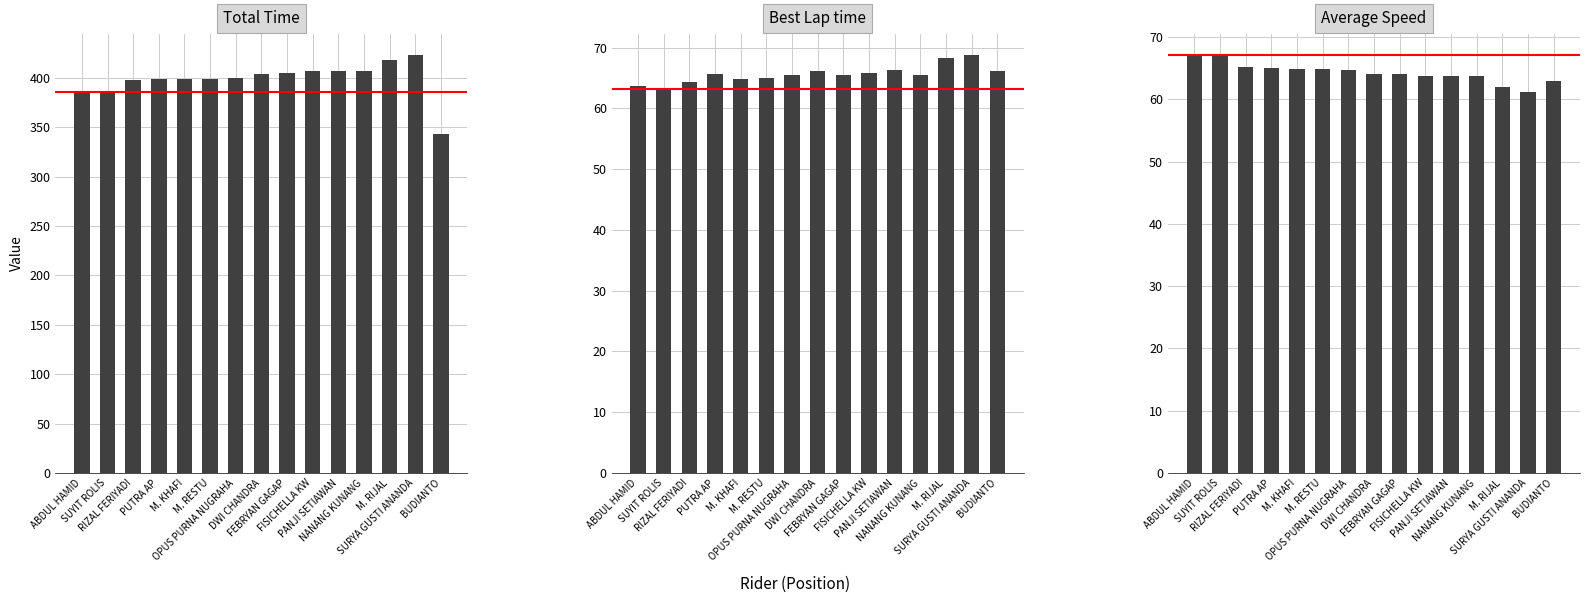

How many values in the Best Lap time series are below 65?

5